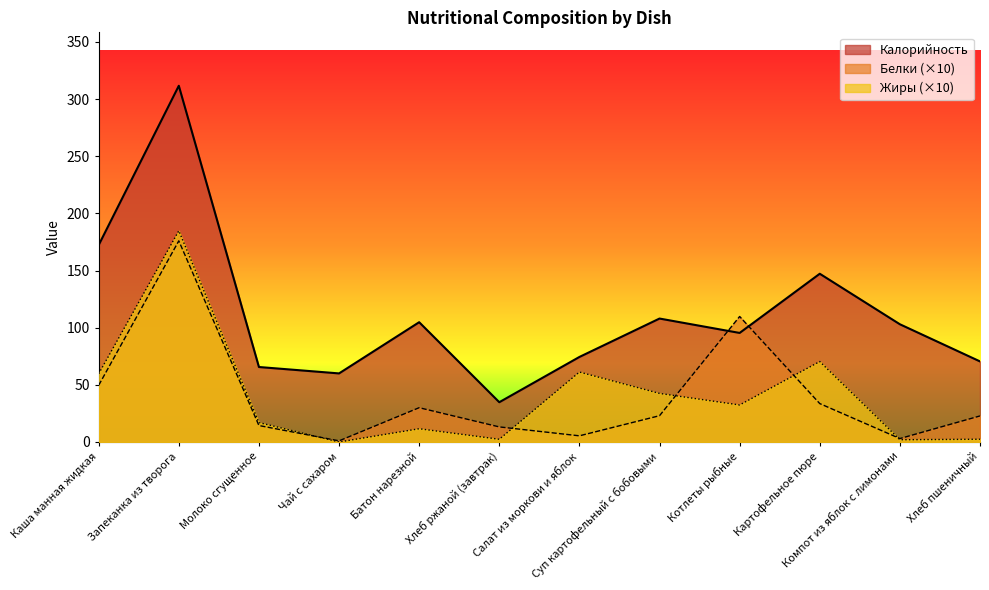

List the series in order of their peak value, highest first.

Калорийность, Жиры (×10), Белки (×10)